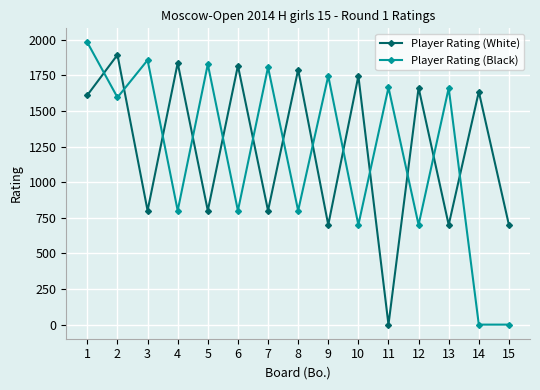

The Player Rating (Black) series shows 800 at 4. True or false?

True